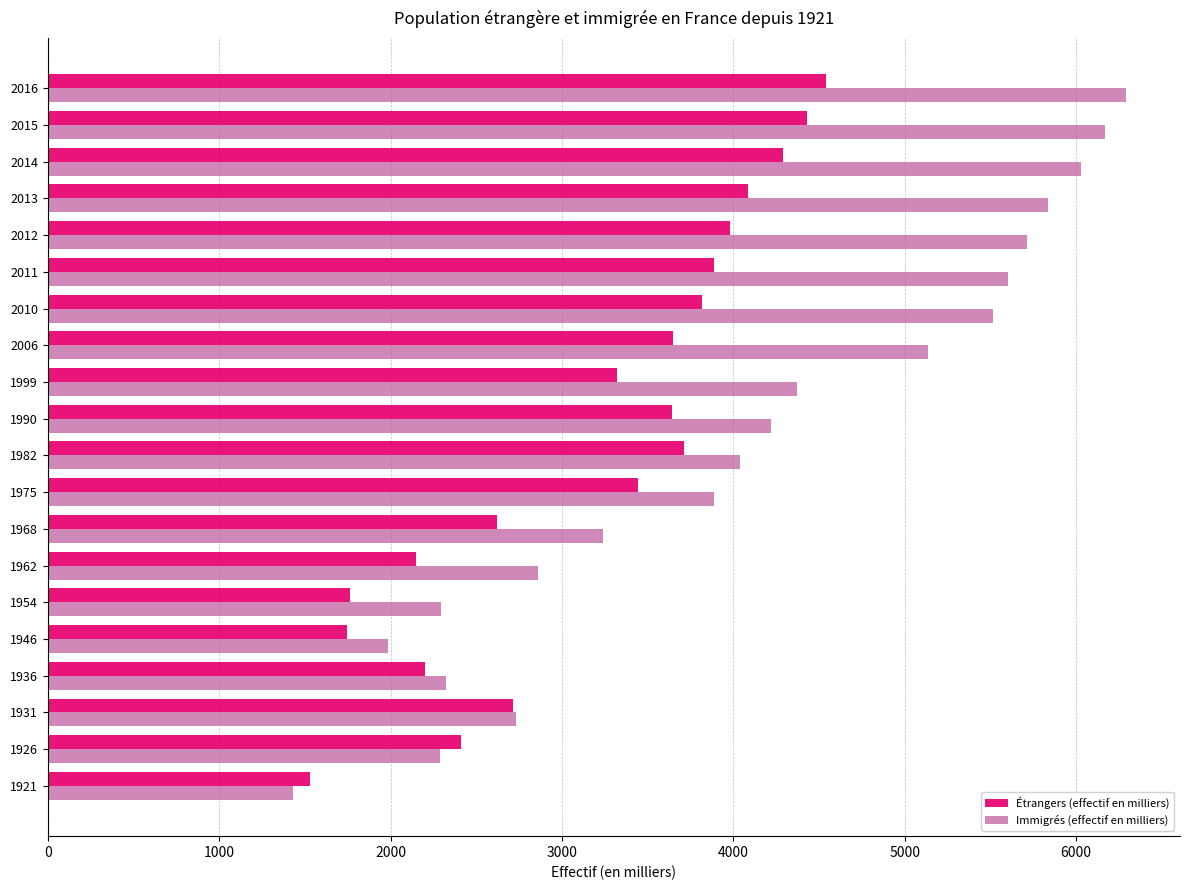

Rank the series by their maximum value, from lowest to highest.

Étrangers (effectif en milliers), Immigrés (effectif en milliers)